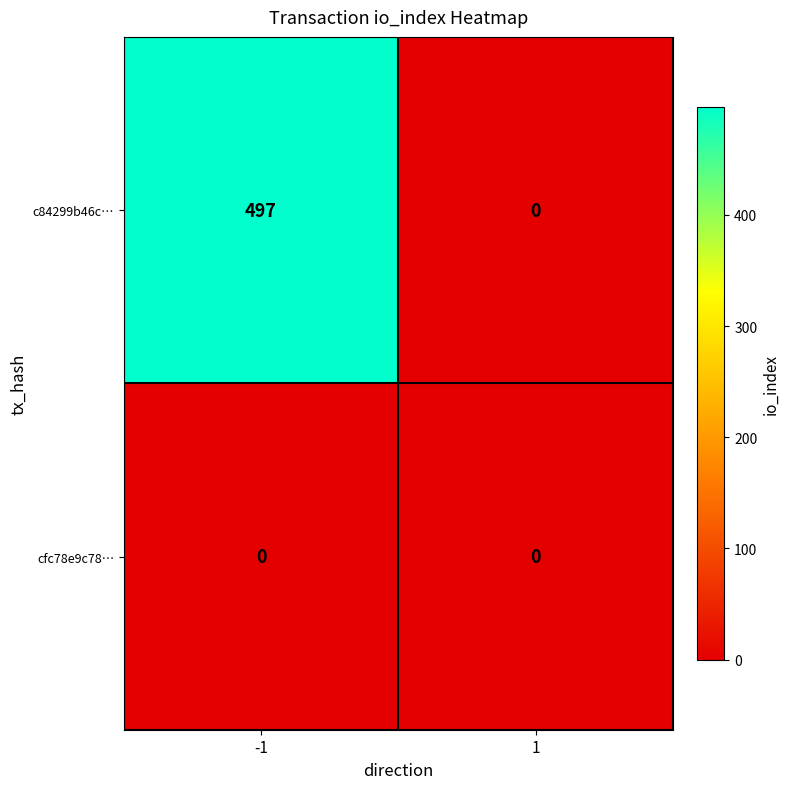

Rank the series by their average value, from highest to lowest.

c84299b46c…, cfc78e9c78…